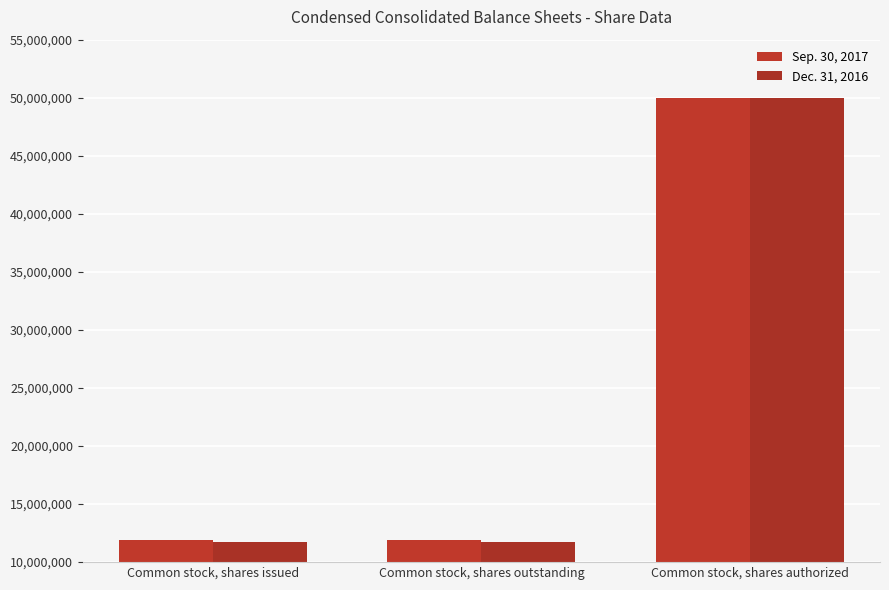

What is the value of the Dec. 31, 2016 bar at the 1st from the left?

11749589